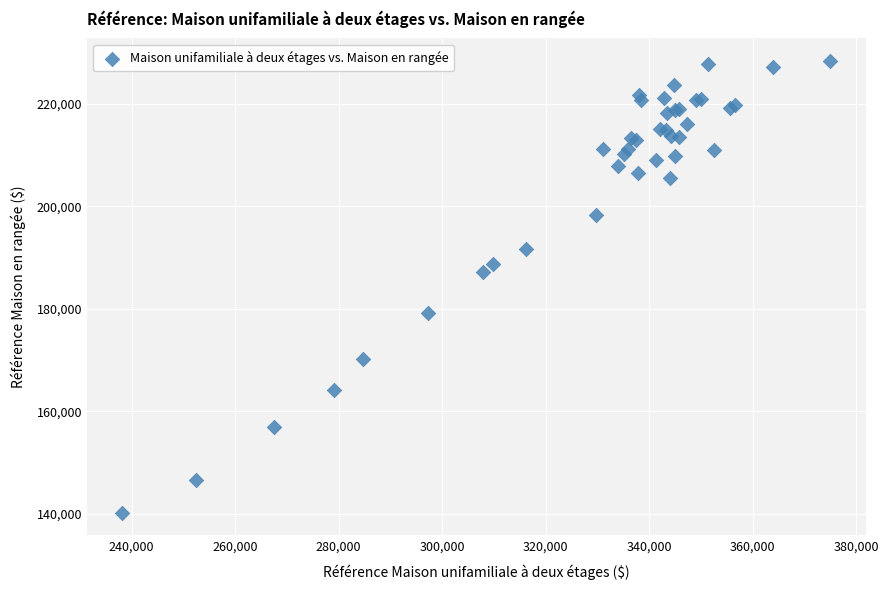

What Y value in the scatter plot is closest to 184300?

187200